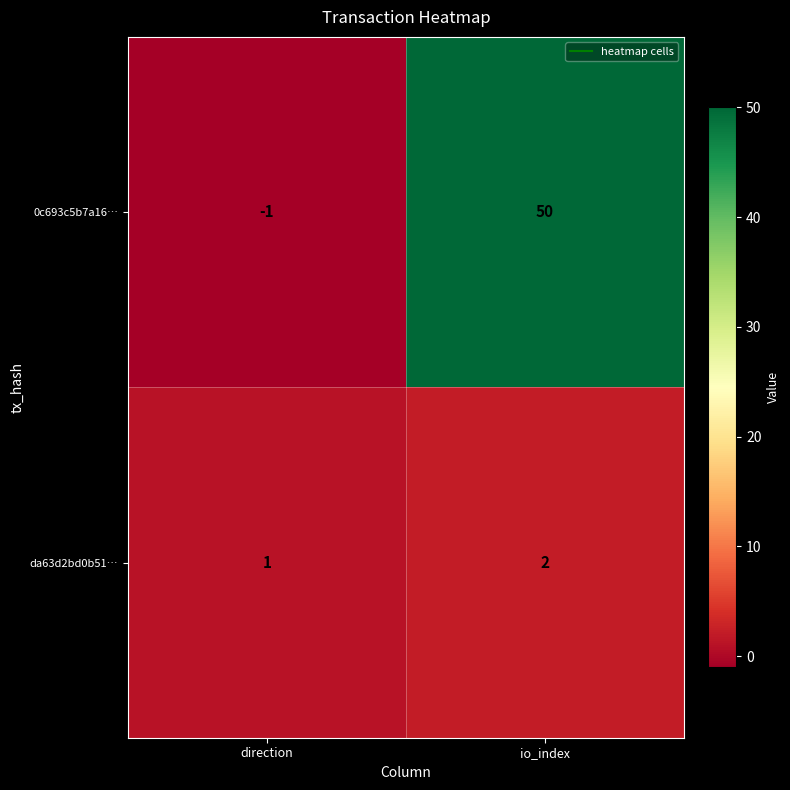

At how many categories does at least one series exceed 10?

1